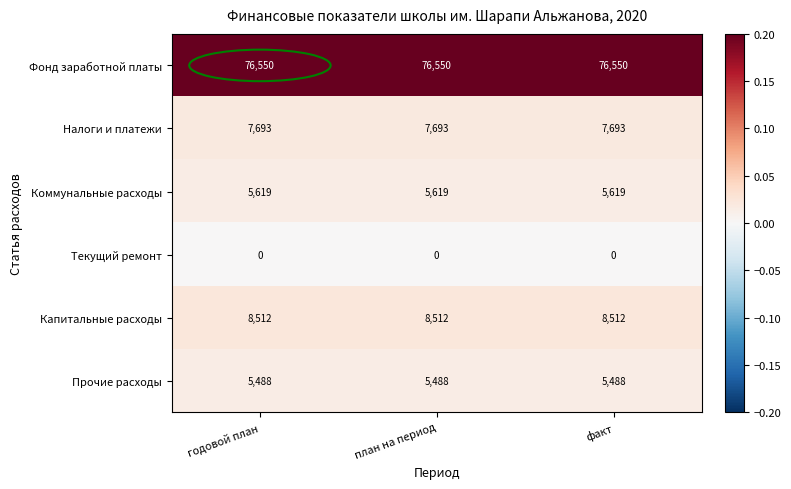

Is the value of Коммунальные расходы at план на период greater than the value of Текущий ремонт at факт?

Yes